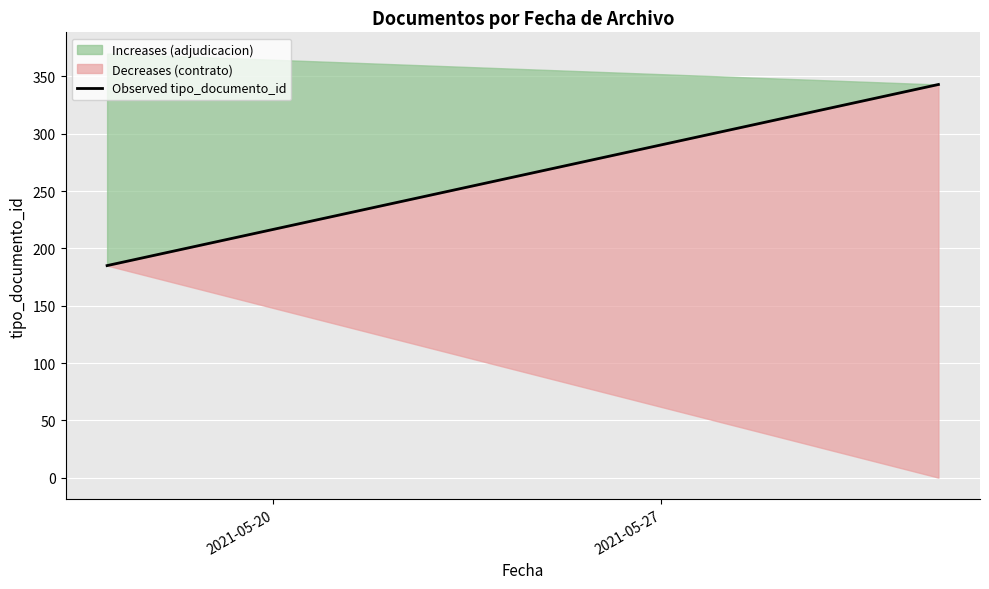

Between 2021-05-27 and 2021-05-20, which is larger?

2021-05-27